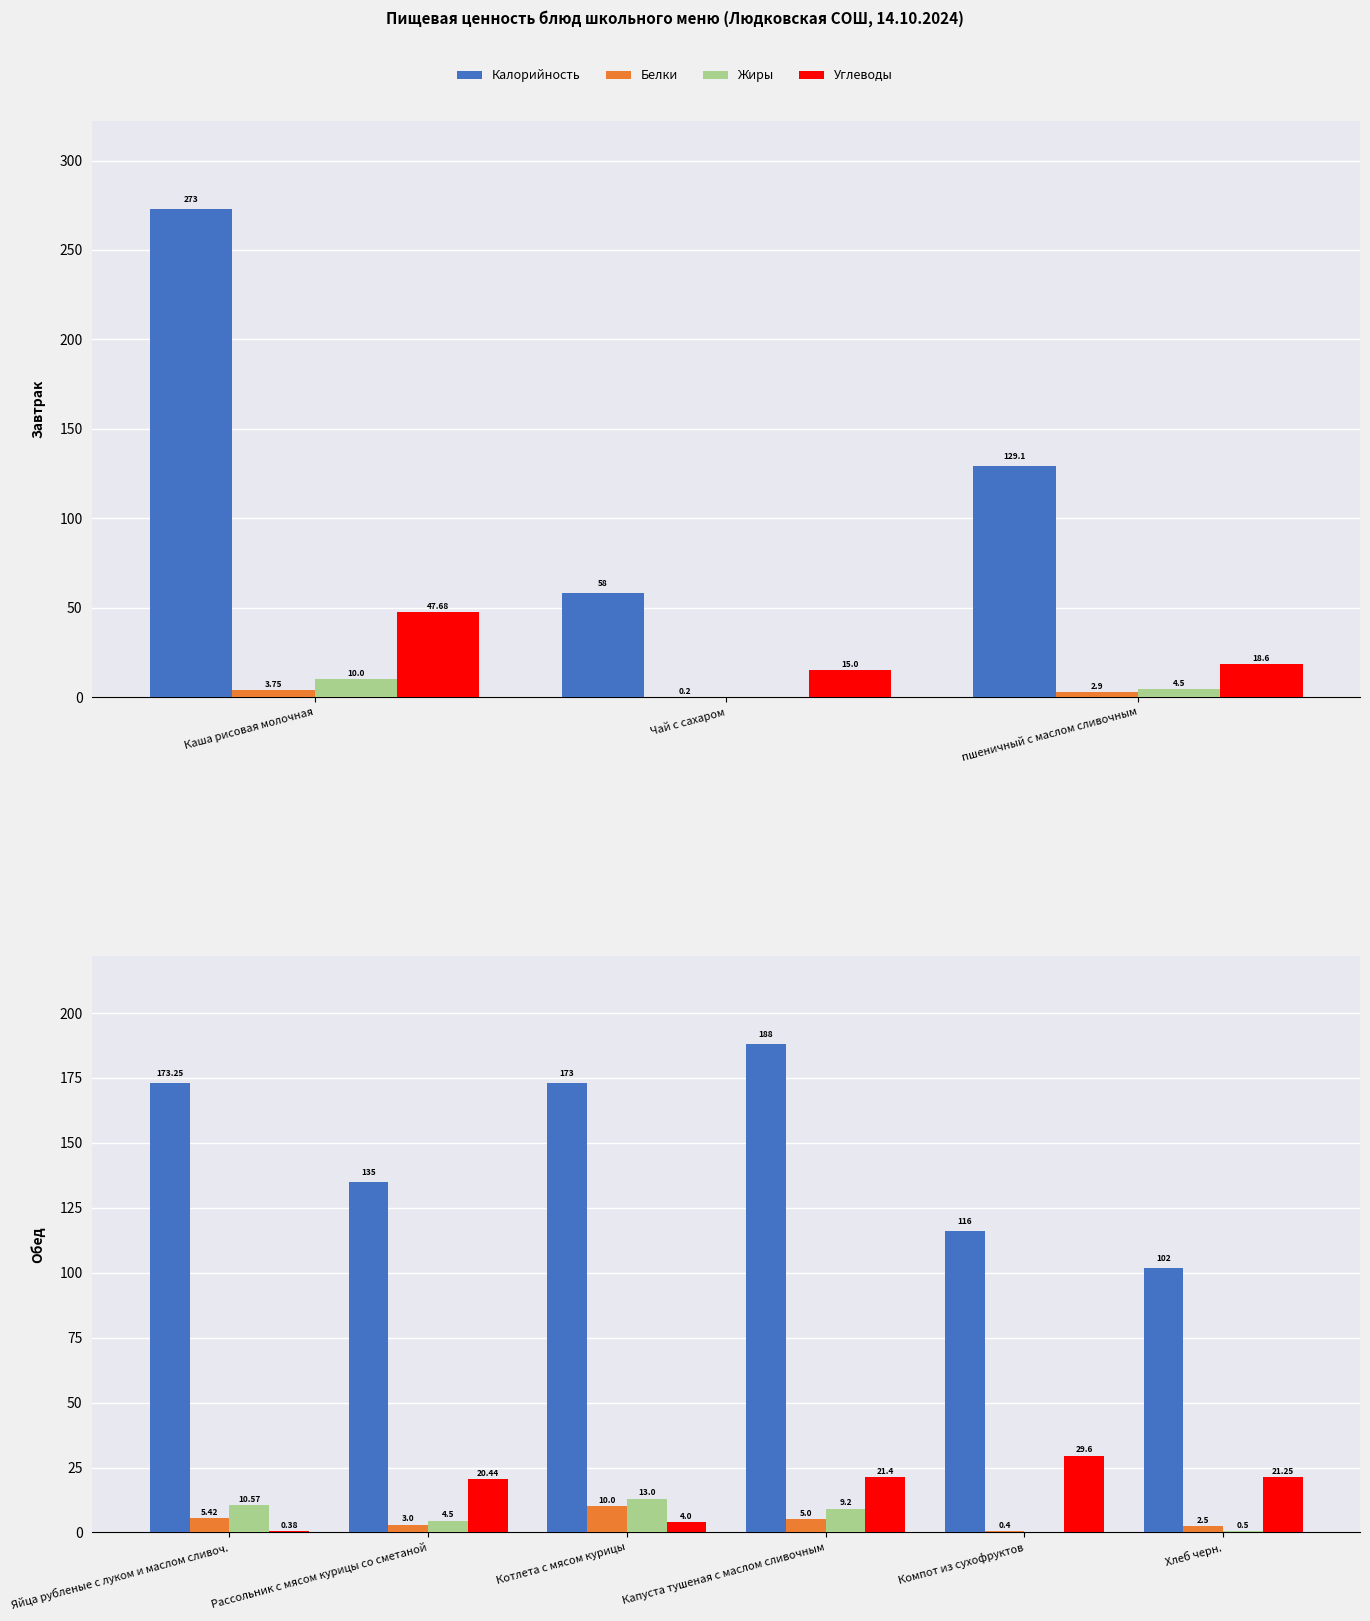

What is the maximum value for Жиры?

13.0